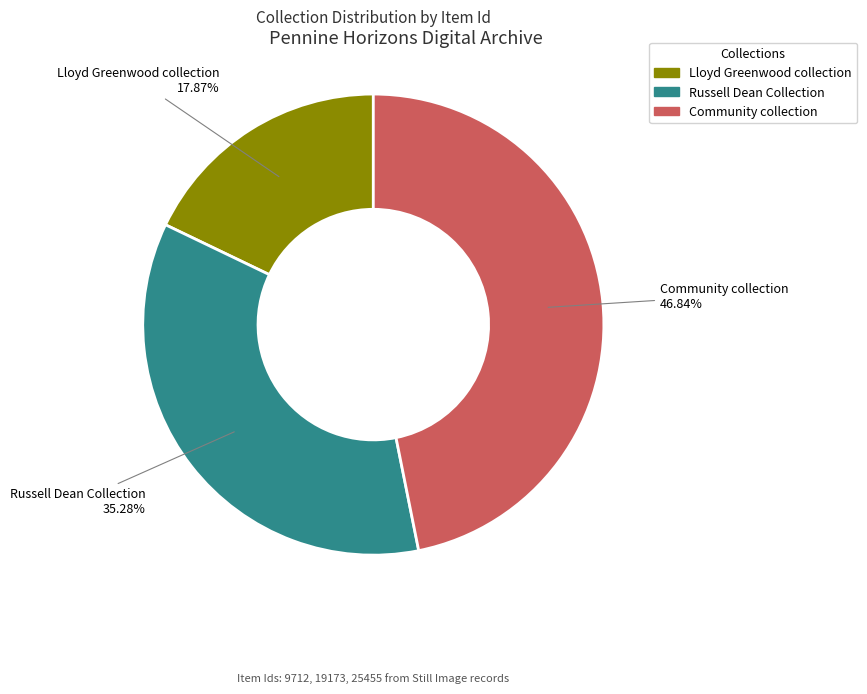

Approximately how many times larger is the value at Lloyd Greenwood collection compared to Community collection?

0.4